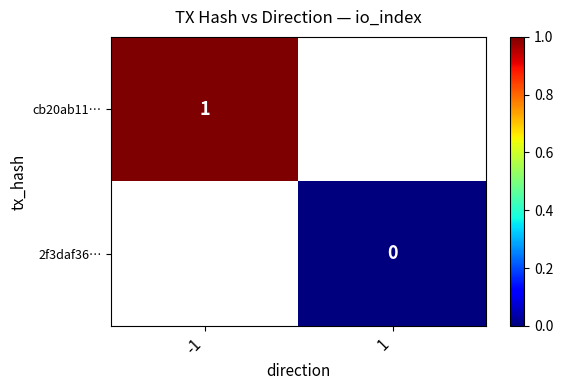

Which has a higher value, 1 or -1?

-1